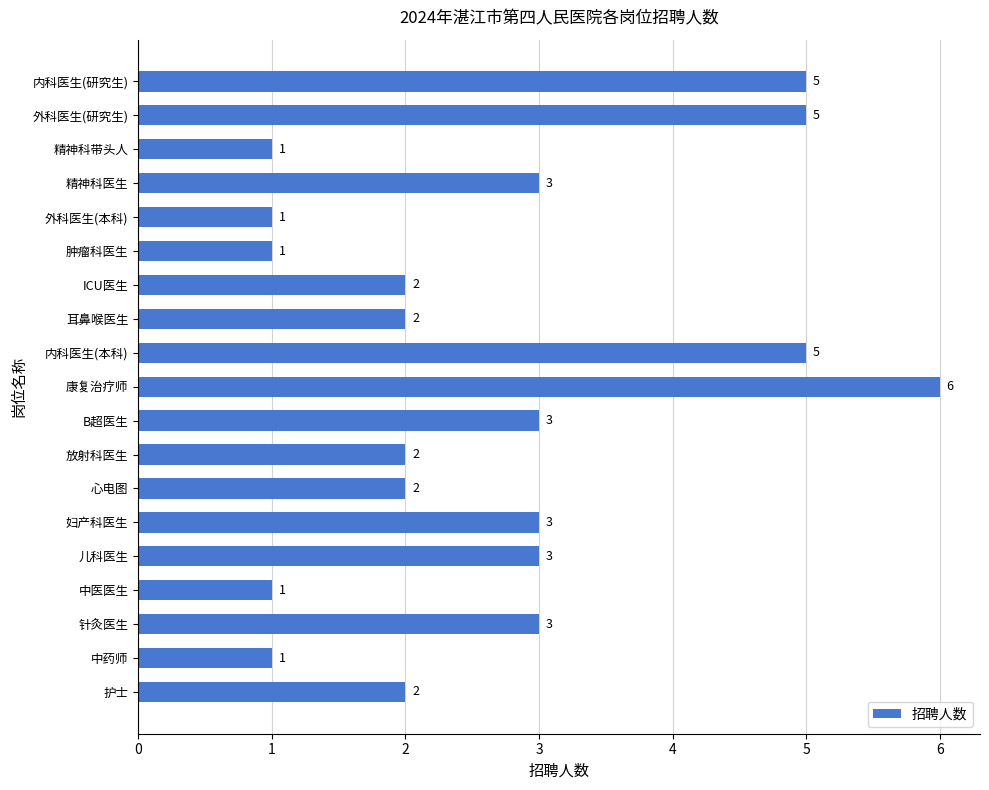

Count the values in the range 1 to 3.

15